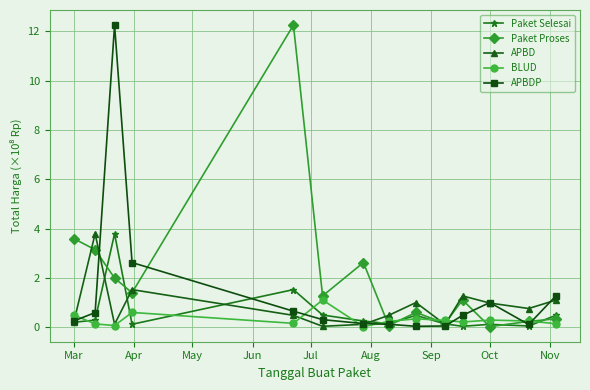

List the series in order of their overall mean, highest first.

Paket Proses, APBDP, APBD, Paket Selesai, BLUD